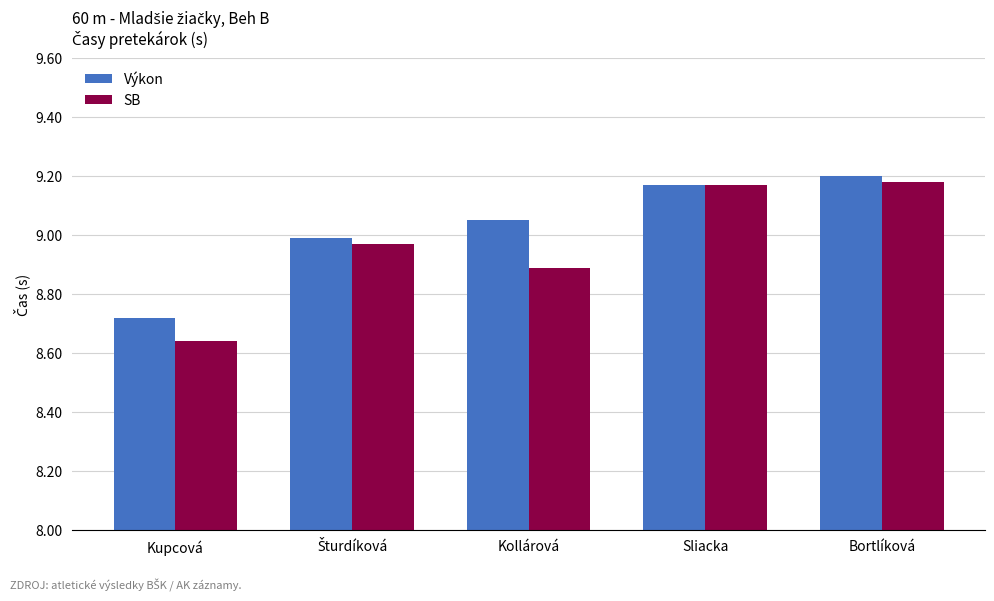

At which label does SB reach its minimum?

Kupcová